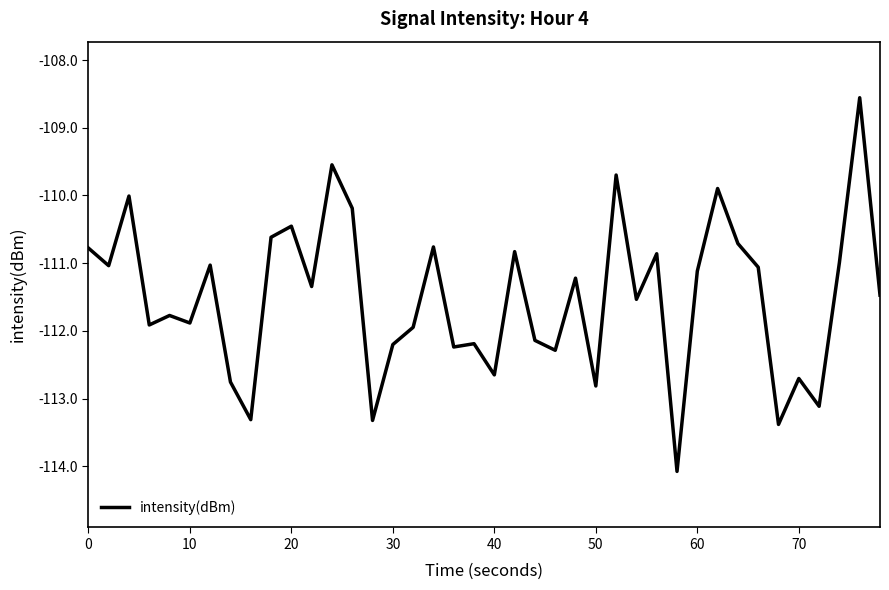

What is the smallest value displayed?

-114.1